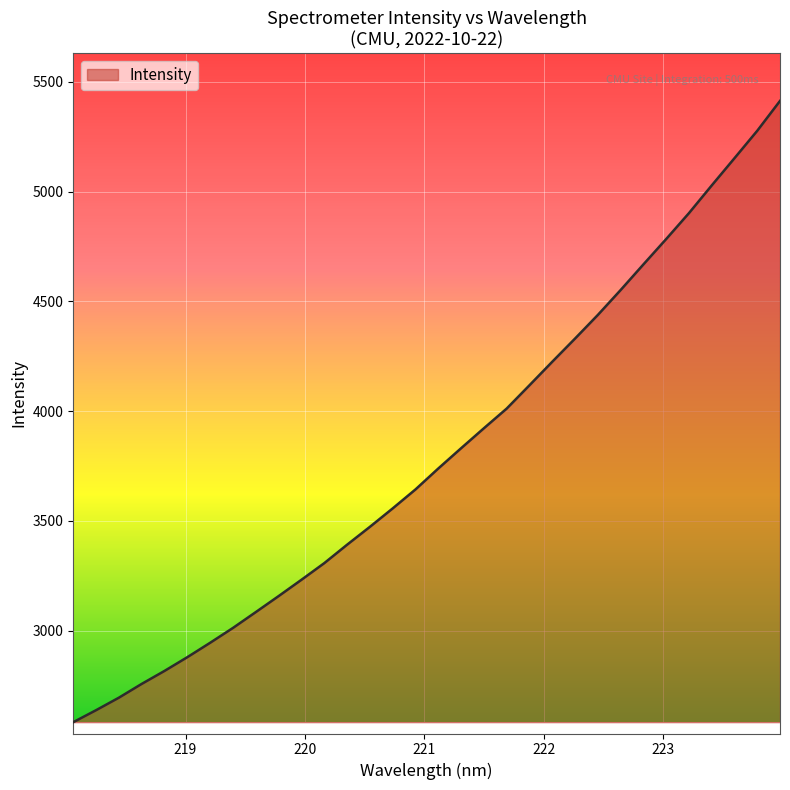

What is the difference between the maximum and minimum values?

2830.6